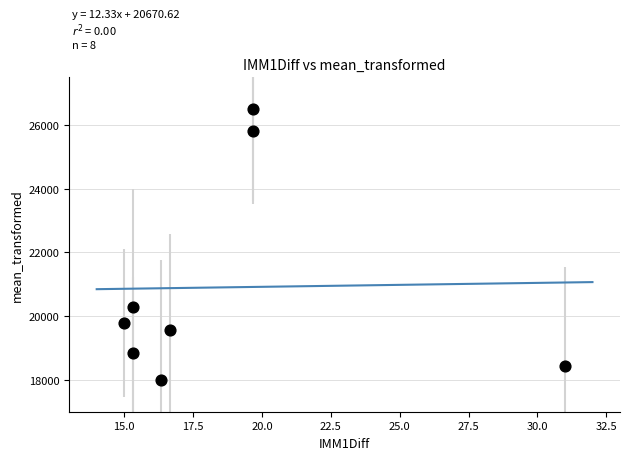

What Y value in the scatter plot is closest to 22250?

20275.7